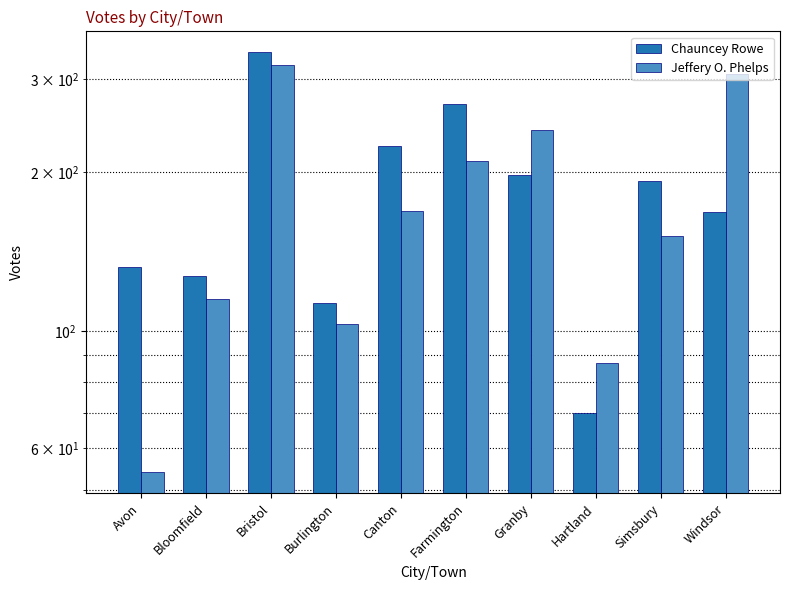

What is the spread (max minus min) of values at Bloomfield?

12